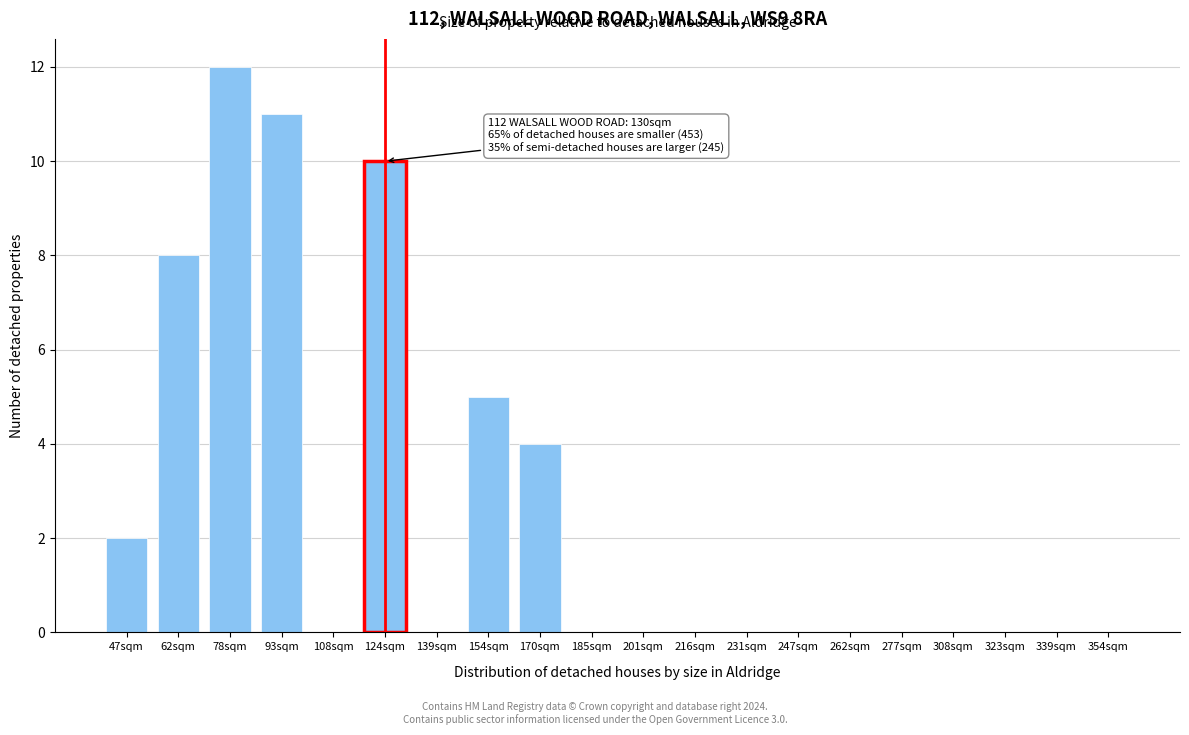

Reading right to left, what are all the values shown in this chart?

354sqm=0	339sqm=0	323sqm=0	308sqm=0	277sqm=0	262sqm=0	247sqm=0	231sqm=0	216sqm=0	201sqm=0	185sqm=0	170sqm=4	154sqm=5	139sqm=0	124sqm=10	108sqm=0	93sqm=11	78sqm=12	62sqm=8	47sqm=2